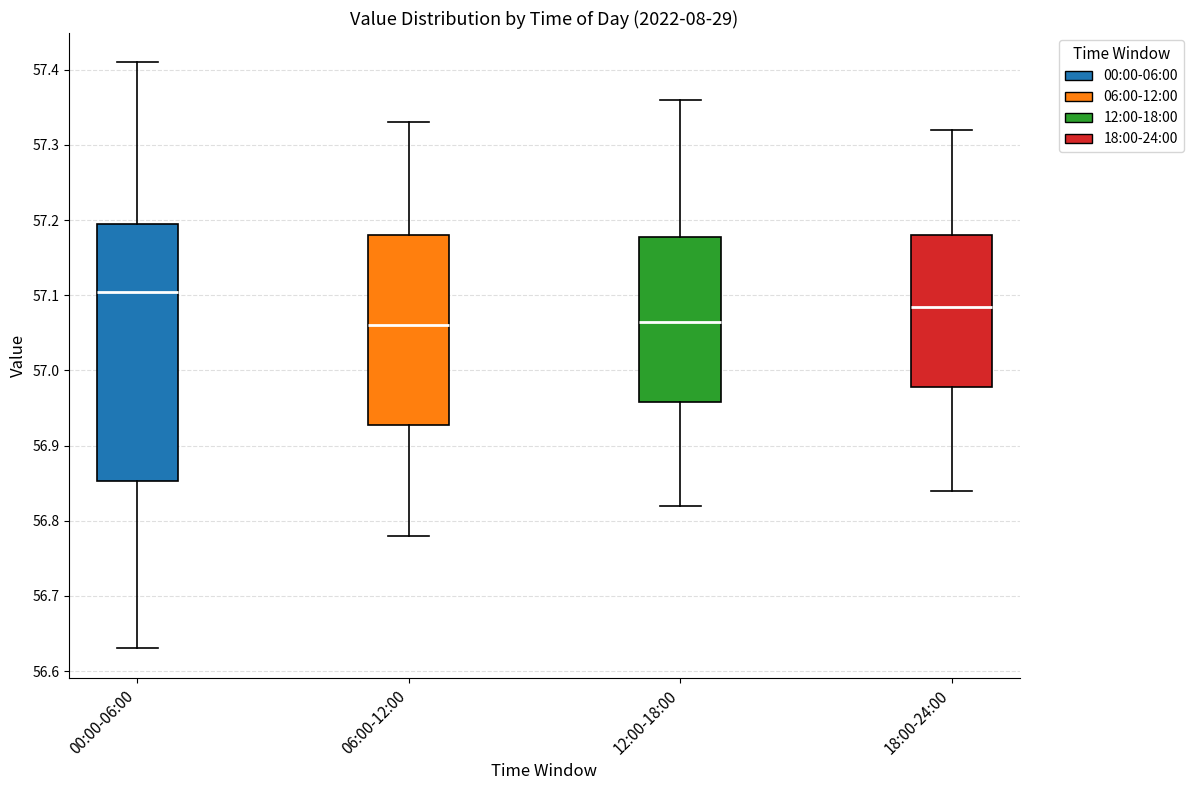

Which box has the highest median line?

00:00-06:00